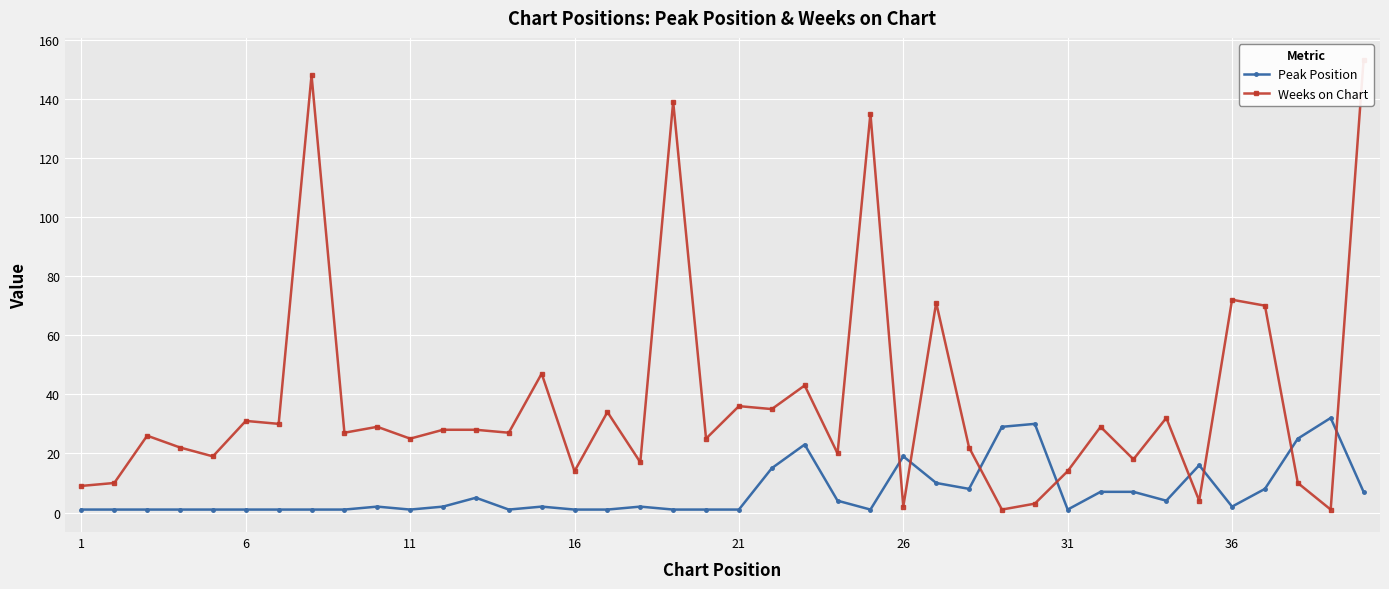

At which category does the chart reach its minimum across all series?

1